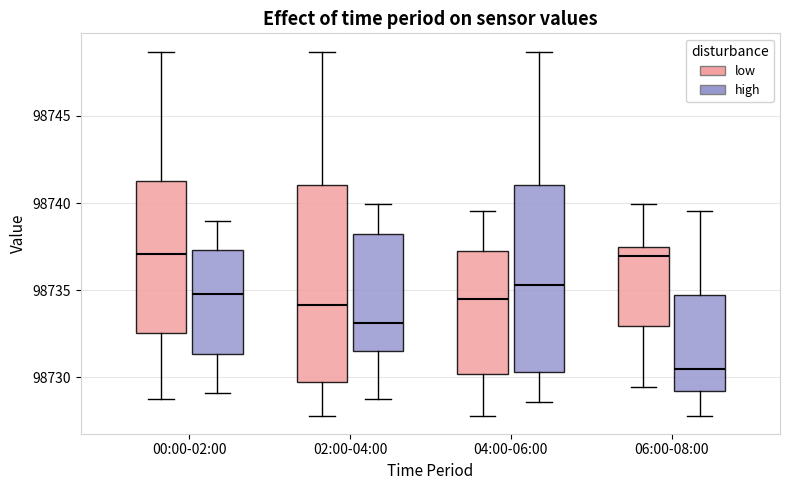

Reading left to right, transcribe this box plot: for each box, give where its median line is, the range the box spans, and where its two whiskers end, as read against the y-axis. The values are not printed on the chart, so give them approximately, as read against the axis.

00:00-02:00 (low): median 98737.0, box 98732.5 to 98741.0, whiskers 98729.0 to 98748.5
00:00-02:00 (high): median 98735.0, box 98731.5 to 98737.5, whiskers 98729.0 to 98739.0
02:00-04:00 (low): median 98734.0, box 98729.5 to 98741.0, whiskers 98728.0 to 98748.5
02:00-04:00 (high): median 98733.0, box 98731.5 to 98738.0, whiskers 98729.0 to 98740.0
04:00-06:00 (low): median 98734.5, box 98730.0 to 98737.0, whiskers 98728.0 to 98739.5
04:00-06:00 (high): median 98735.5, box 98730.5 to 98741.0, whiskers 98728.5 to 98748.5
06:00-08:00 (low): median 98737.0, box 98733.0 to 98737.5, whiskers 98729.5 to 98740.0
06:00-08:00 (high): median 98730.5, box 98729.0 to 98734.5, whiskers 98728.0 to 98739.5